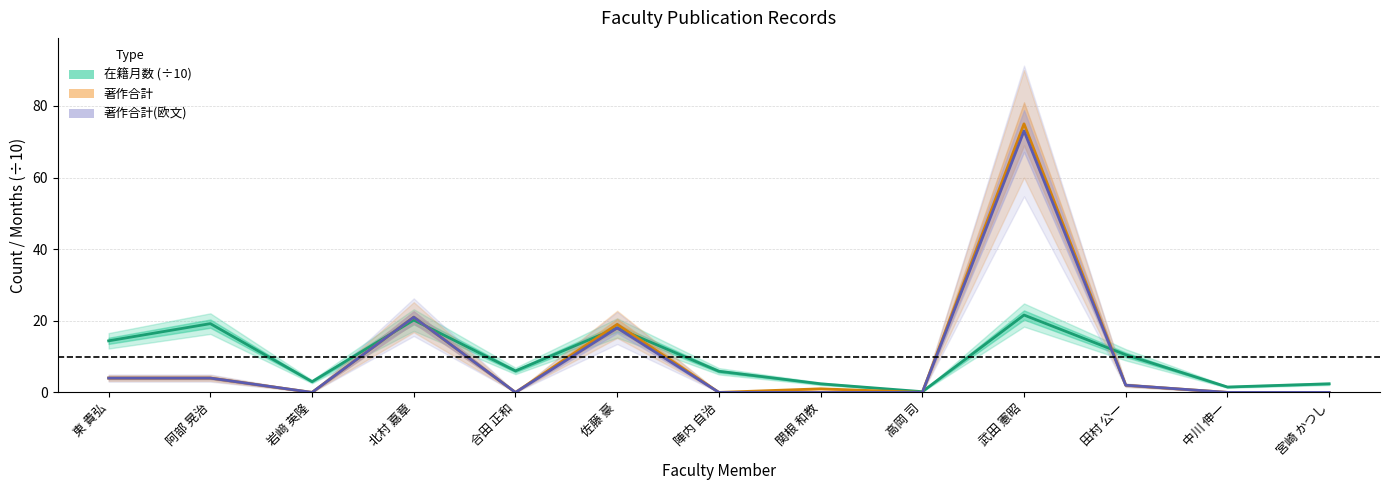

Read the 著作合計 value at 東 貴弘.

4.0